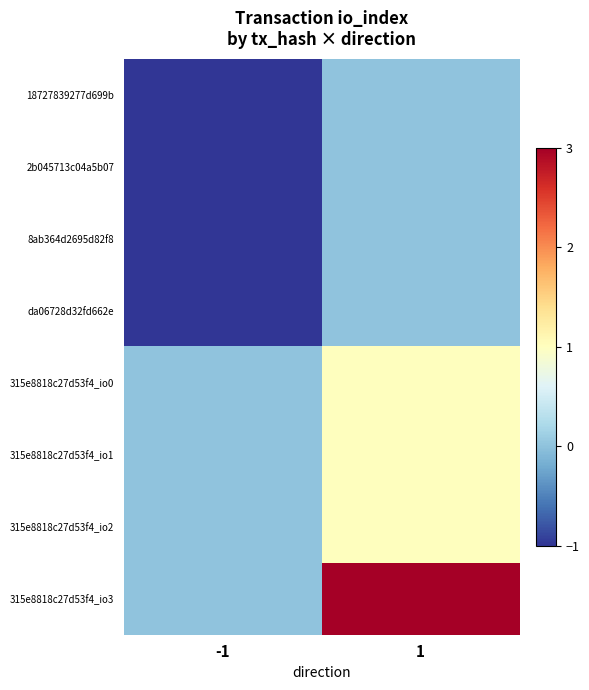

Reading left to right, what are all the values shown in this chart?

18727839277d699b: -1=-1	1=0
2b045713c04a5b07: -1=-1	1=0
8ab364d2695d82f8: -1=-1	1=0
da06728d32fd662e: -1=-1	1=0
315e8818c27d53f4_io0: -1=0	1=1
315e8818c27d53f4_io1: -1=0	1=1
315e8818c27d53f4_io2: -1=0	1=1
315e8818c27d53f4_io3: -1=0	1=3